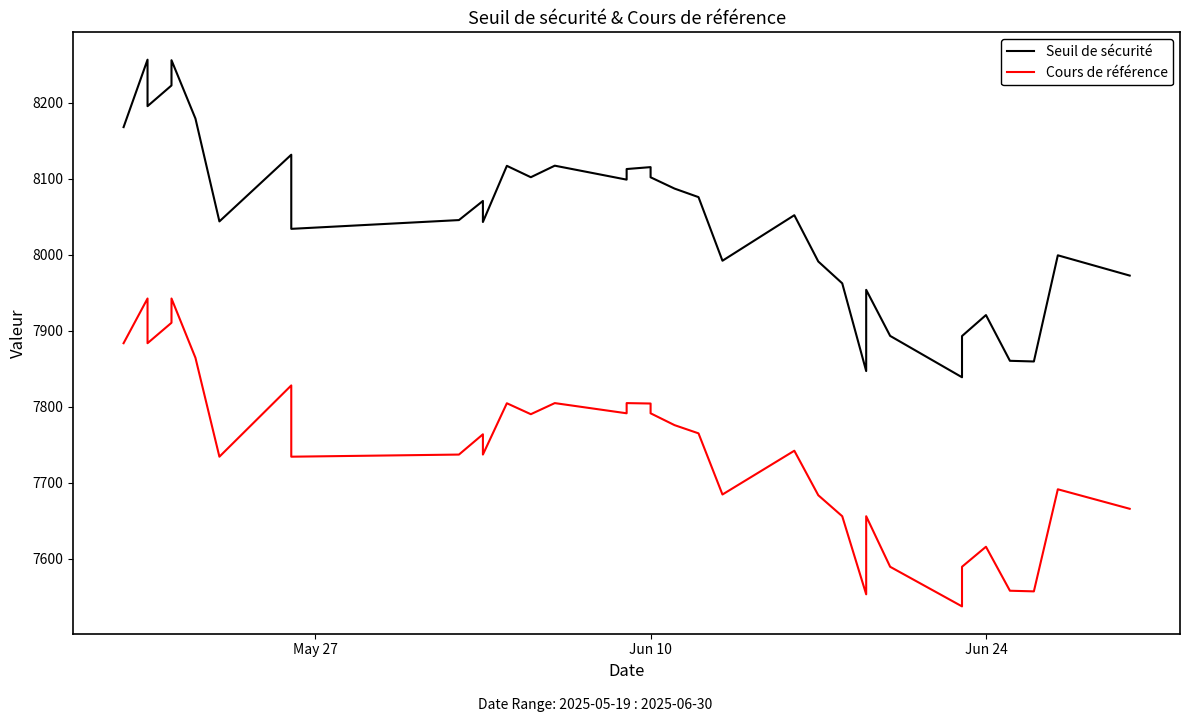

Rank the series by their average value, from lowest to highest.

Cours de référence, Seuil de sécurité